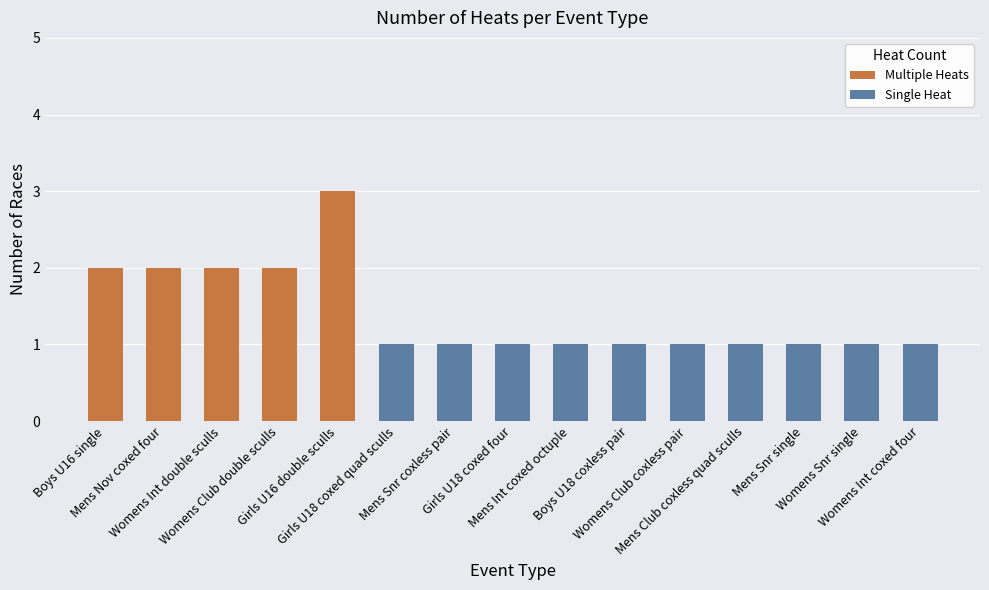

Rank the categories by value from lowest to highest.

Girls U18 coxed quad sculls, Mens Snr coxless pair, Girls U18 coxed four, Mens Int coxed octuple, Boys U18 coxless pair, Womens Club coxless pair, Mens Club coxless quad sculls, Mens Snr single, Womens Snr single, Womens Int coxed four, Boys U16 single, Mens Nov coxed four, Womens Int double sculls, Womens Club double sculls, Girls U16 double sculls